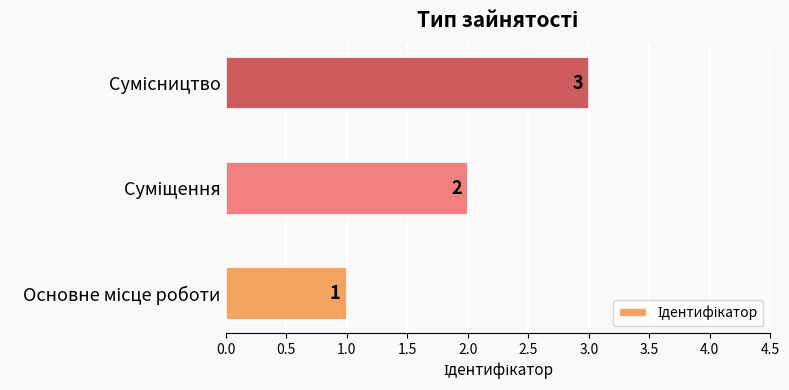

What is the sum of all values?

6